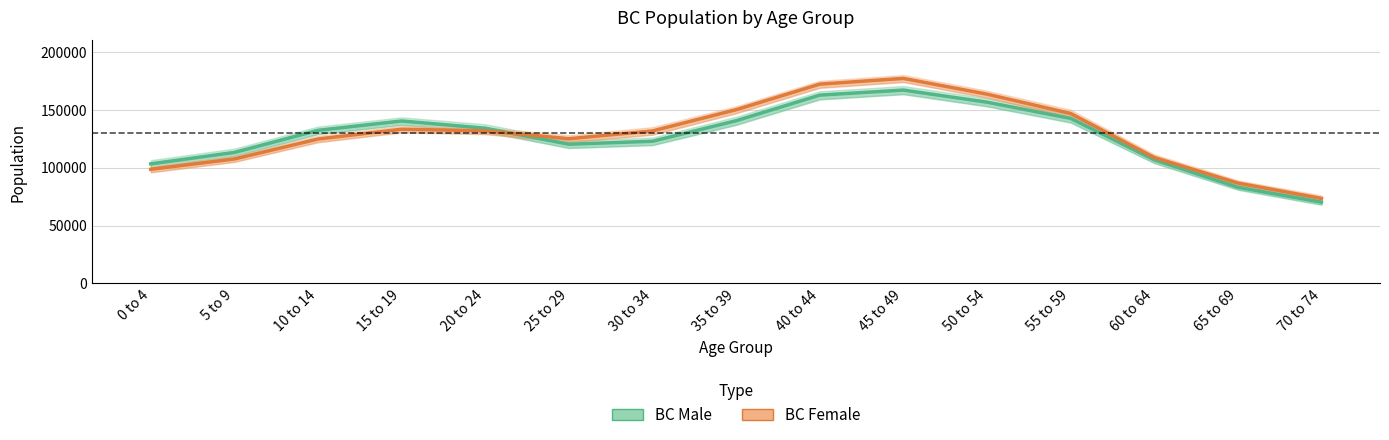

At which label is BC Male closest to 118620?

25 to 29